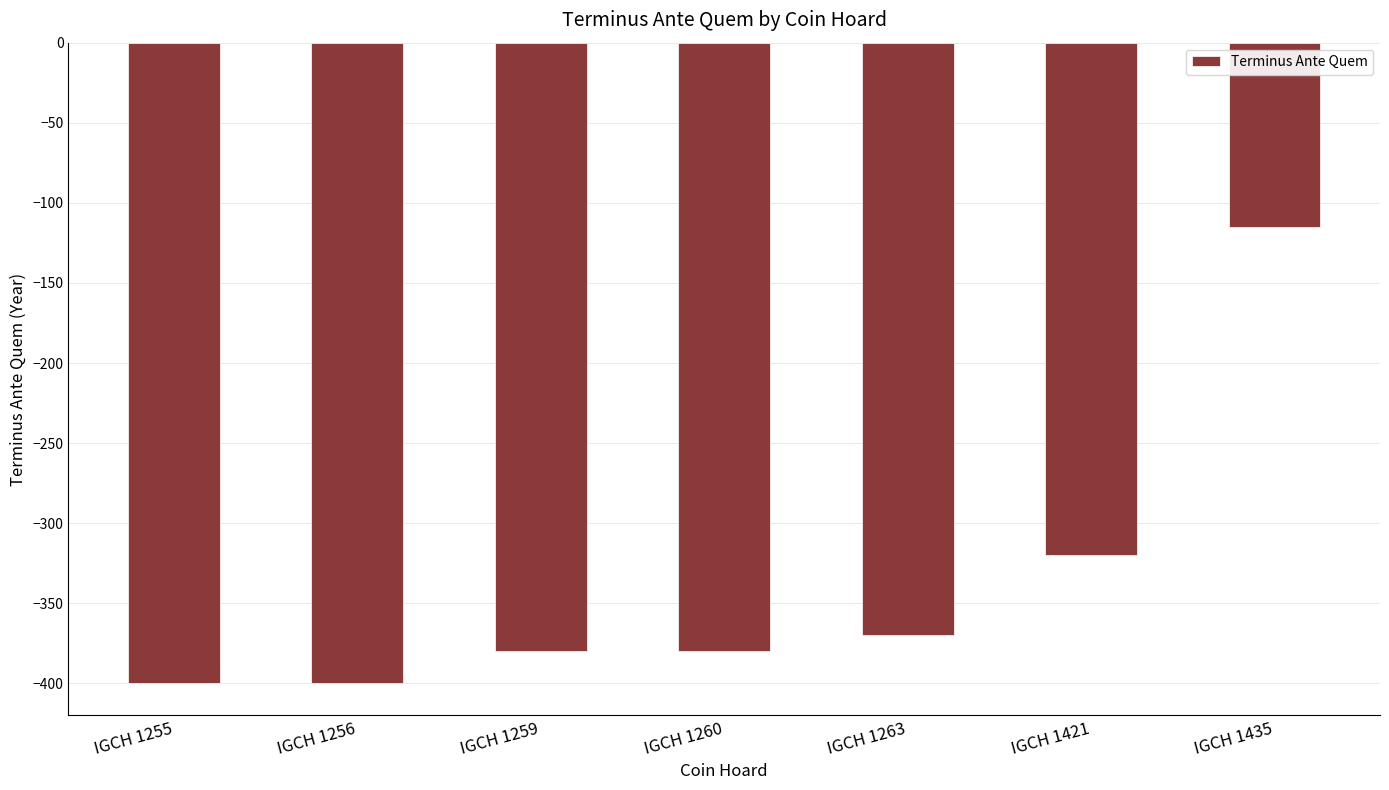

At which label is the value closest to -257?

IGCH 1421